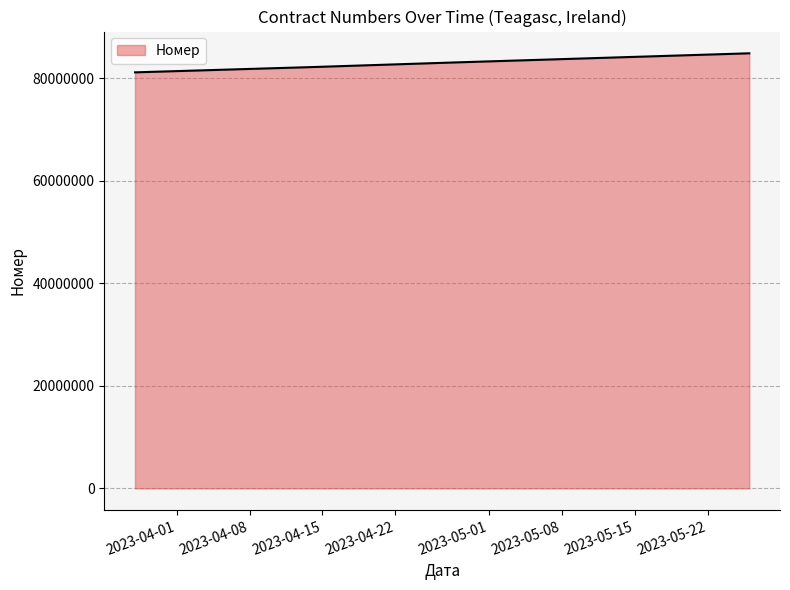

What is the difference between the maximum and second lowest values?

2684917